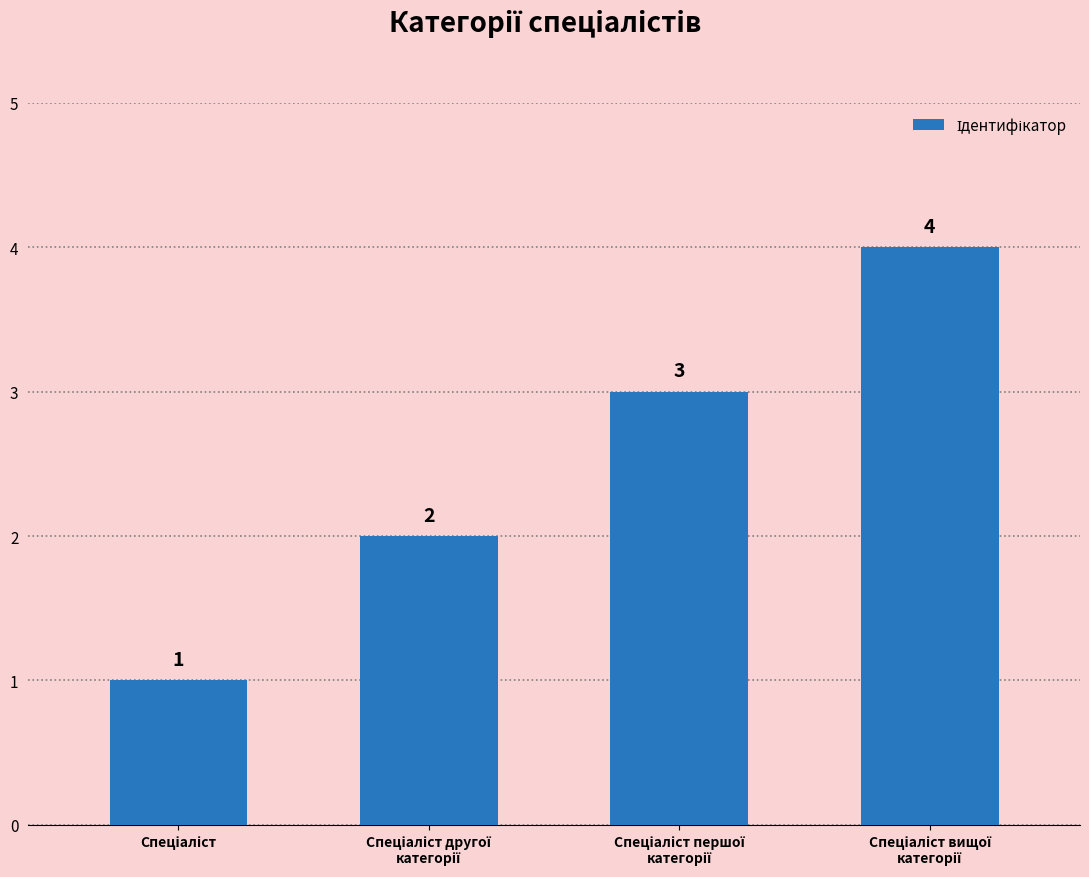

What is the difference between the maximum and minimum values?

3